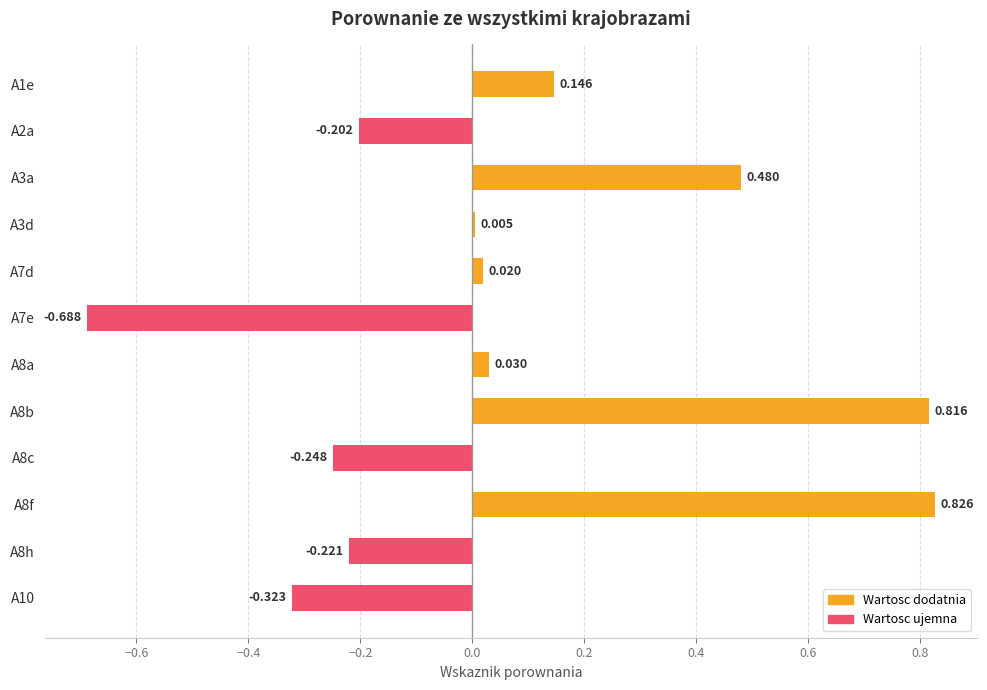

Which label corresponds to the smallest value in the chart?

A7e